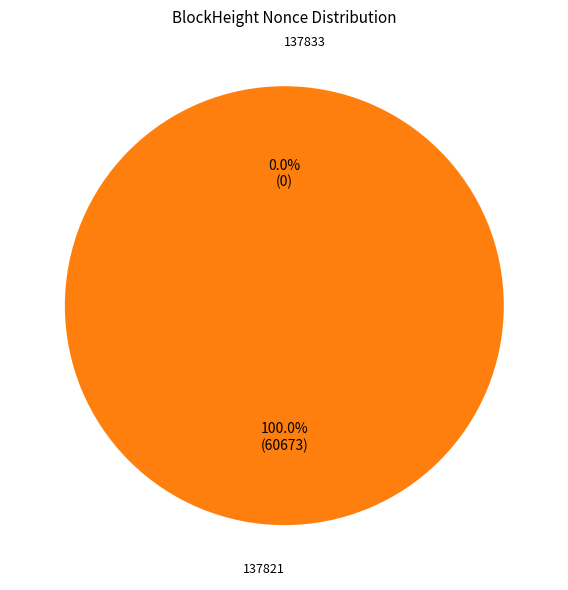

Is 137821 the majority of the pie?

Yes